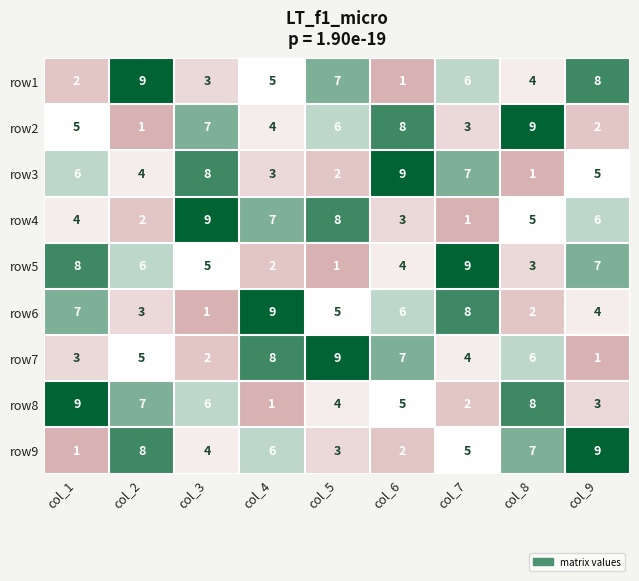

What value does the row4 series have at col_6?

3